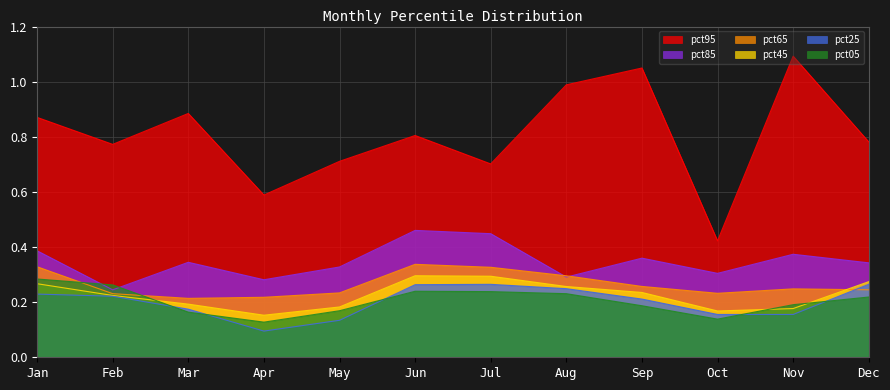

What is the value of the pct25 point at the 1st from the left?

0.2